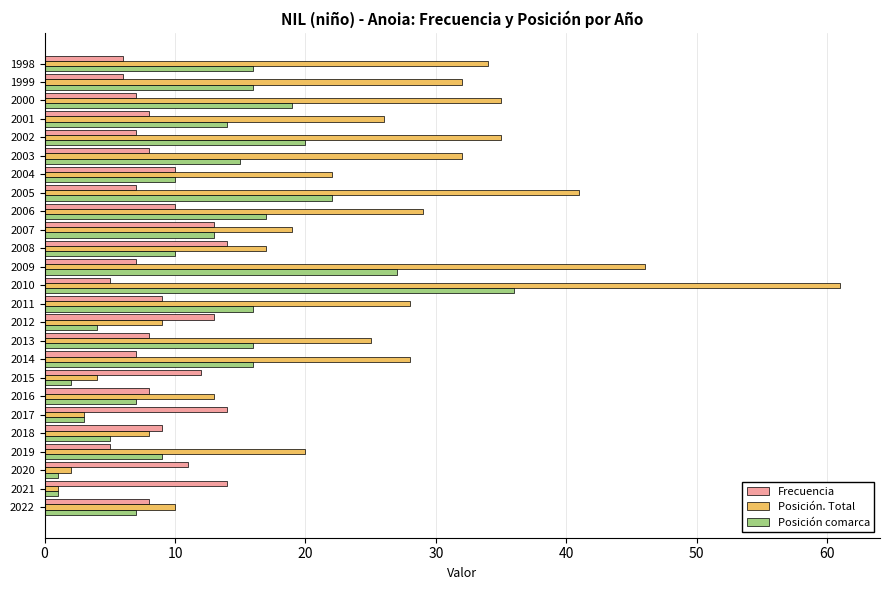

Which series has the largest range (max minus min)?

Posición. Total